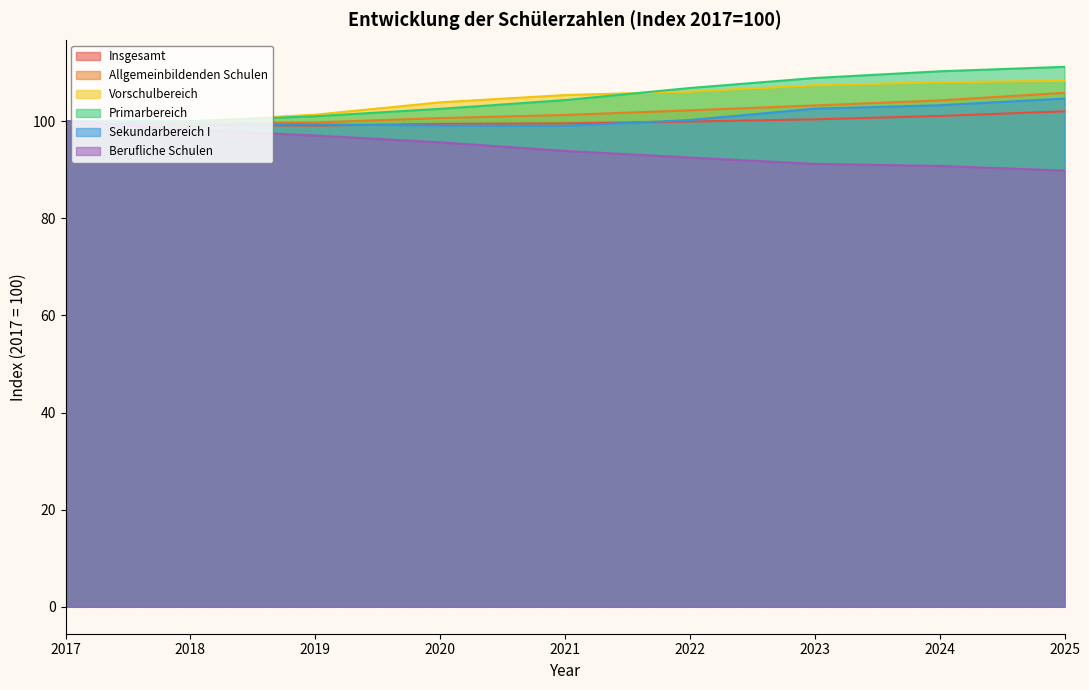

What are all the series names shown in the legend?

Insgesamt, Allgemeinbildenden Schulen, Vorschulbereich, Primarbereich, Sekundarbereich I, Berufliche Schulen